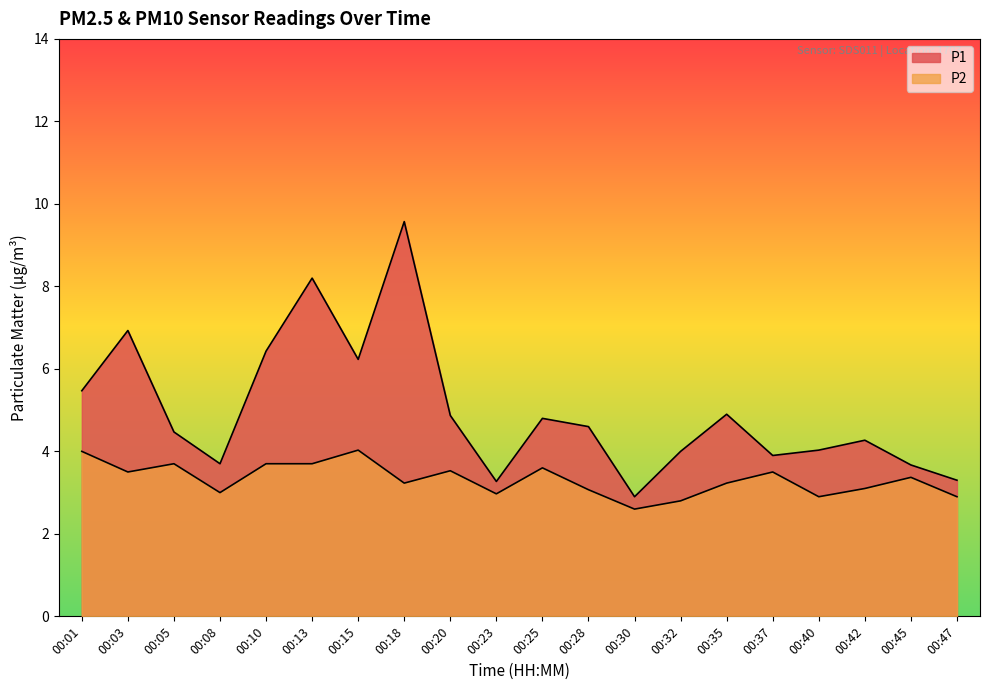

True or false: P1 and P2 intersect in this chart.

False